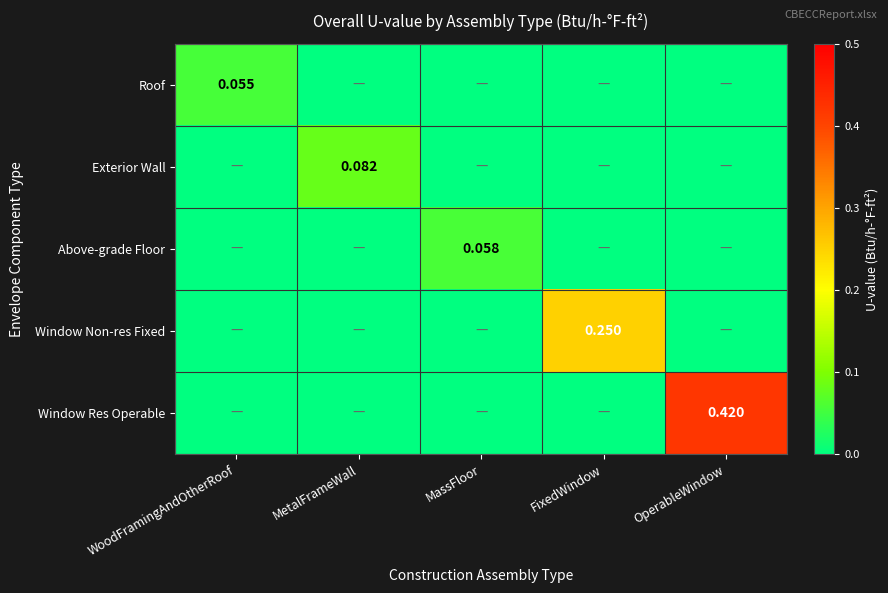

What is the difference between the maximum and second lowest values in the Exterior Wall series?

0.1